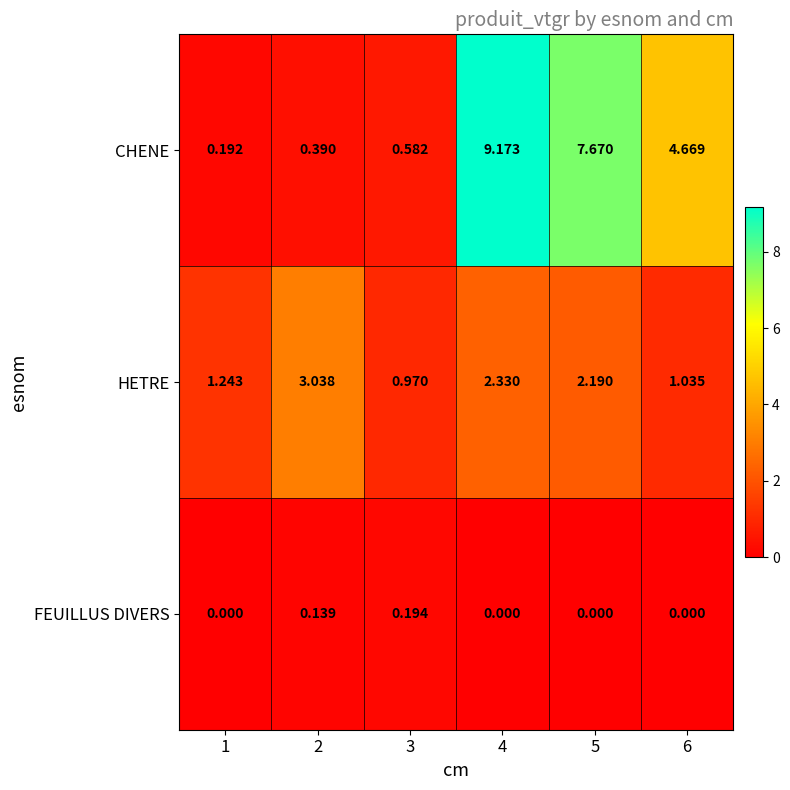

Is the value of FEUILLUS DIVERS at 6 greater than the value of HETRE at 2?

No